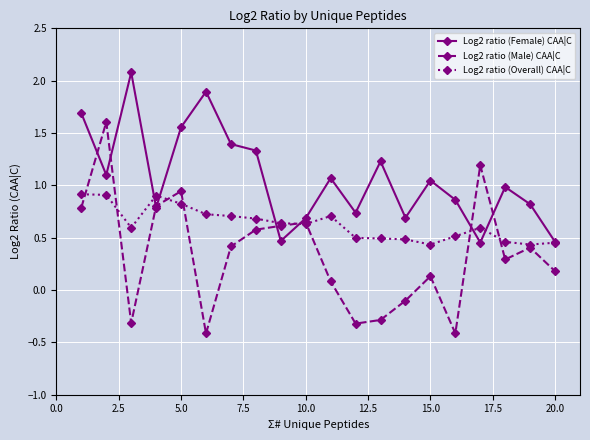

Which series has the widest spread of values?

Log2 ratio (Male) CAA|C